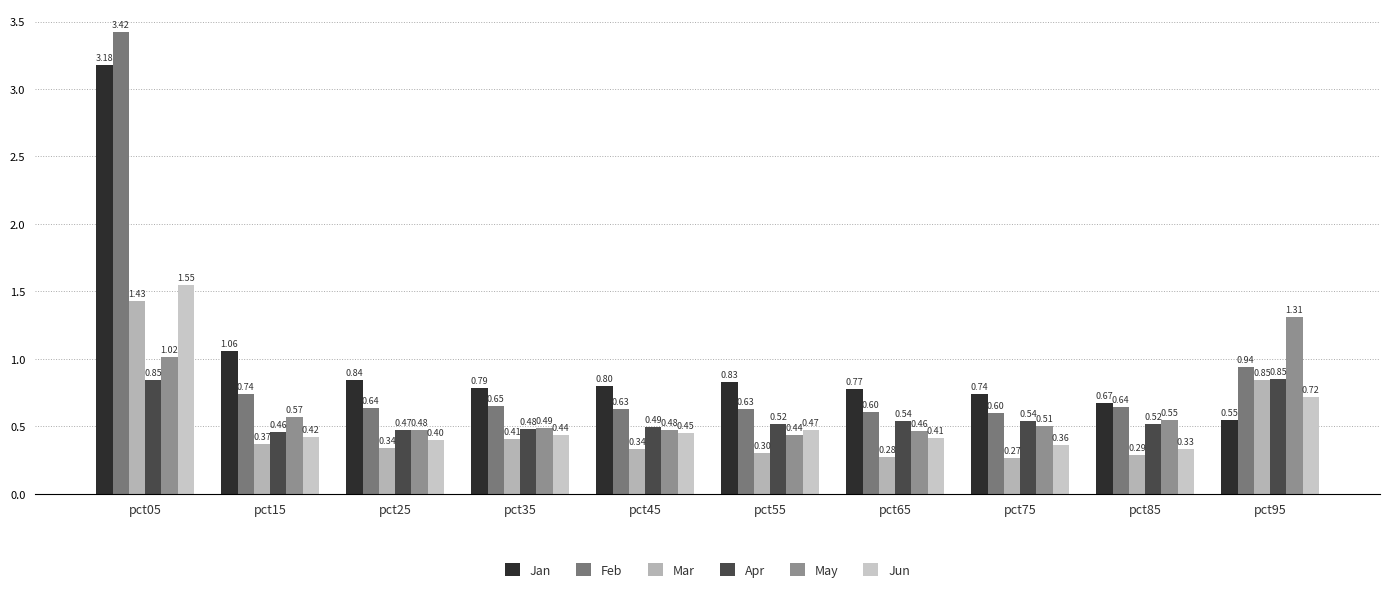

What is the difference between the second highest and second lowest values in the Jan series?

0.4